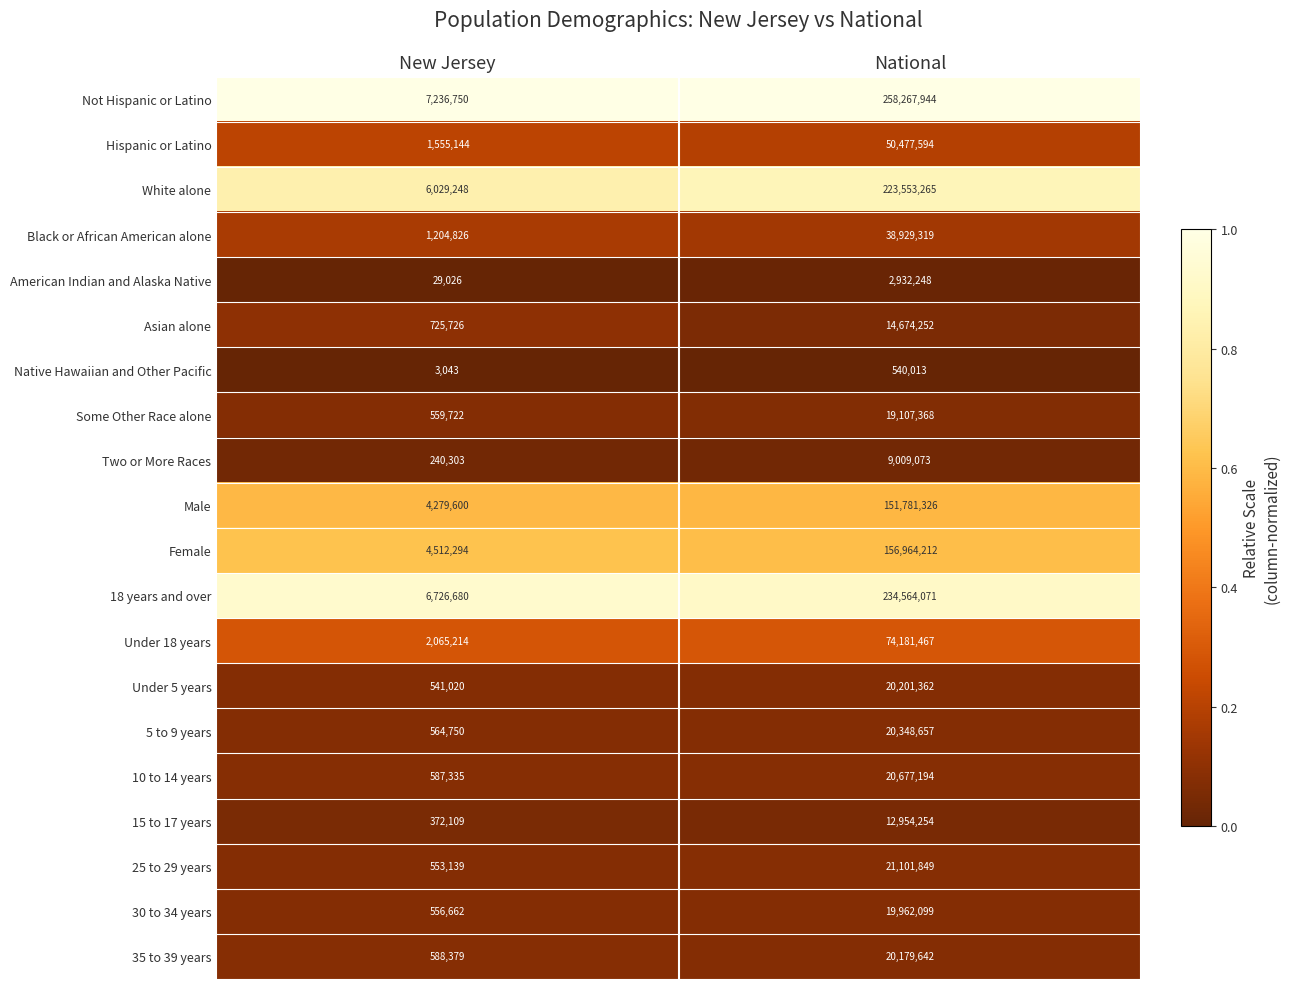

At which category does the chart reach its peak across all series?

National